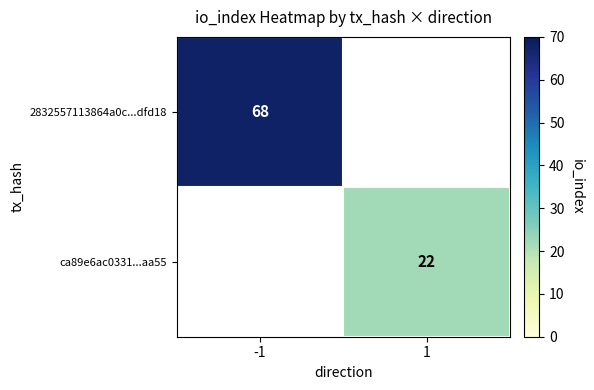

True or false: ca89e6ac0331...aa55 has a value of 15 at 1.

False